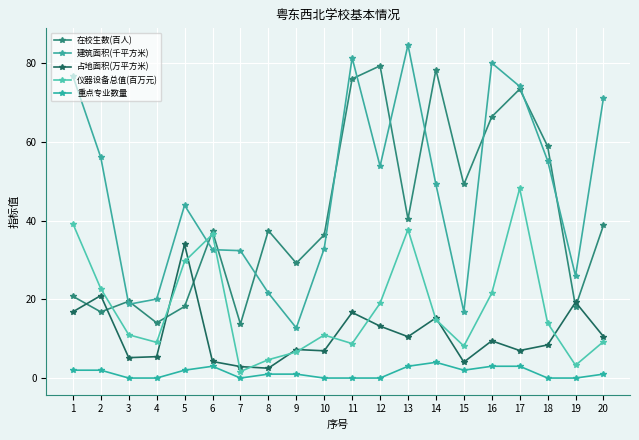

What are all the series names shown in the legend?

在校生数(百人), 建筑面积(千平方米), 占地面积(万平方米), 仪器设备总值(百万元), 重点专业数量